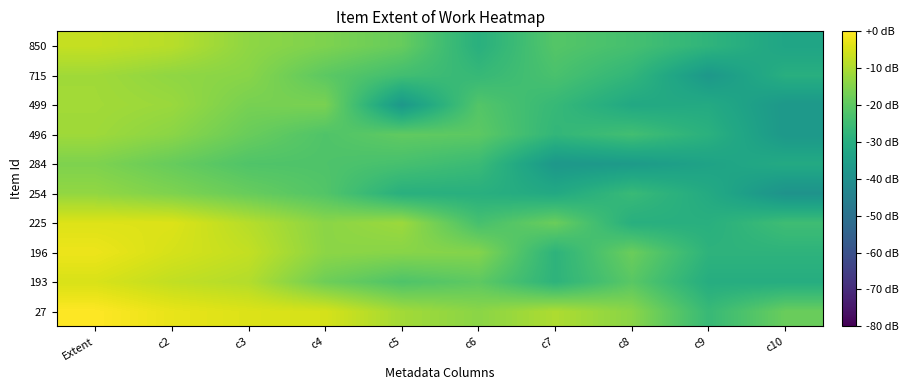

Rank the series by their maximum value, from lowest to highest.

284, 254, 496, 715, 499, 850, 193, 225, 196, 27